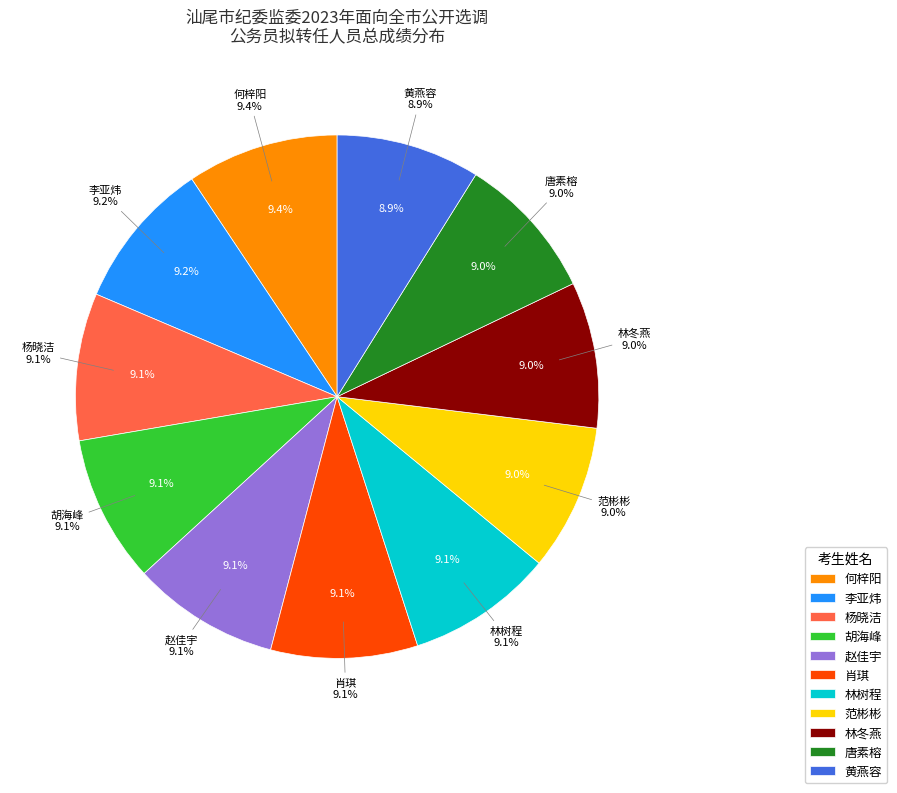

Between 黄燕容 and 林树程, which is larger?

林树程